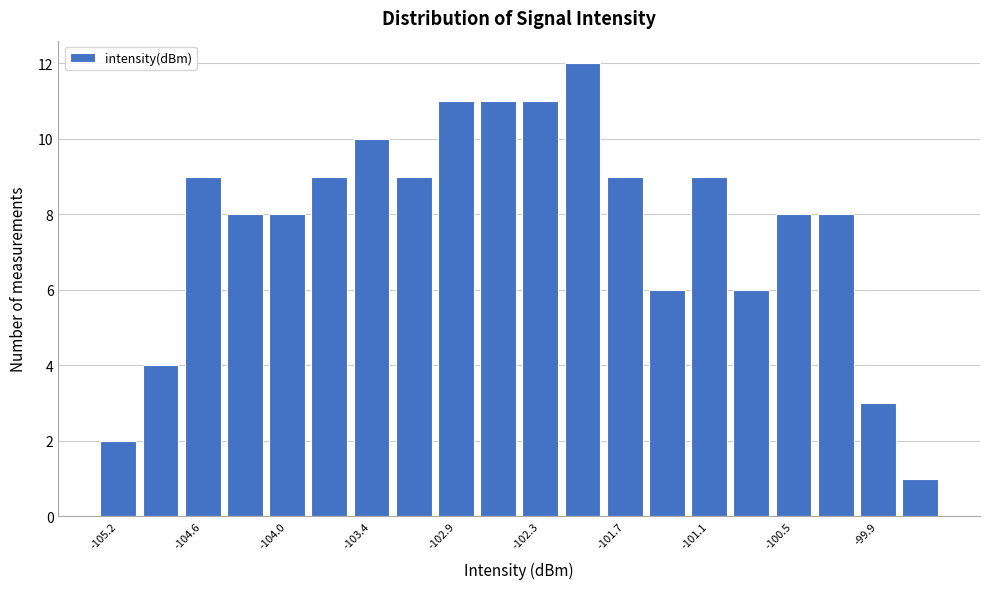

Read against the x-axis, roughly where is the centre of the tallest bar?

-102.0